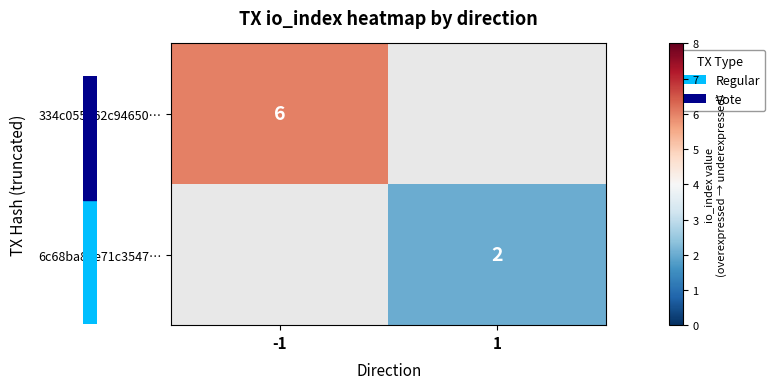

Is the value of 334c055662c94650… at -1 greater than the value of 6c68ba81e71c3547… at 1?

Yes